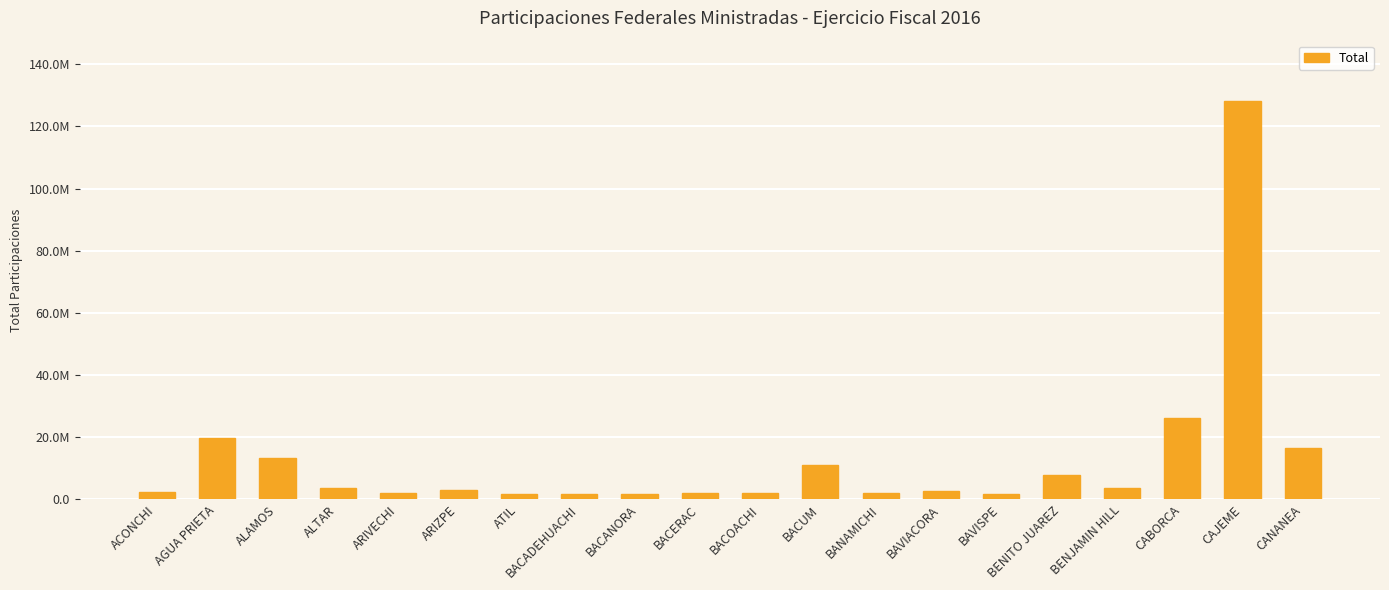

Are the bars horizontal?

No